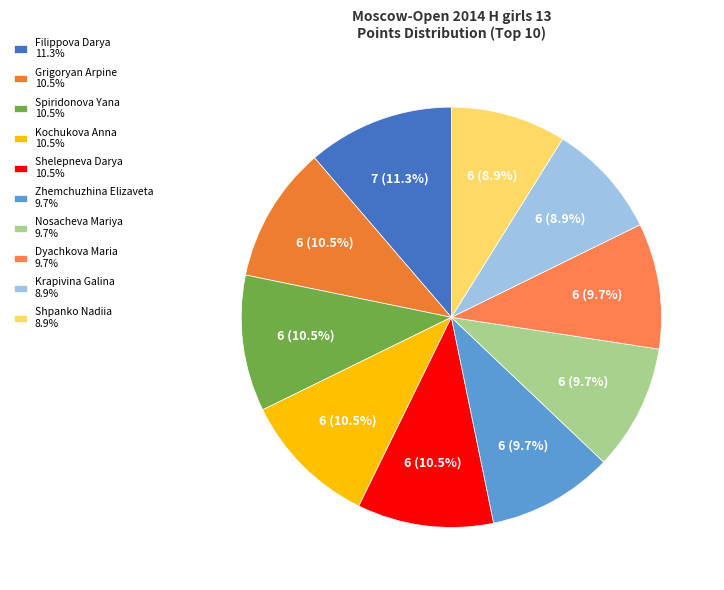

Between Nosacheva Mariya and Shelepneva Darya, which is larger?

Shelepneva Darya